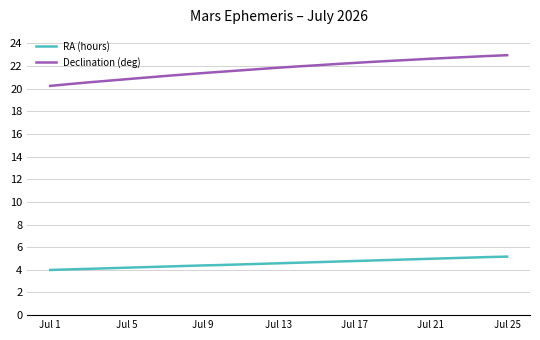

True or false: Declination (deg) and RA (hours) intersect in this chart.

False